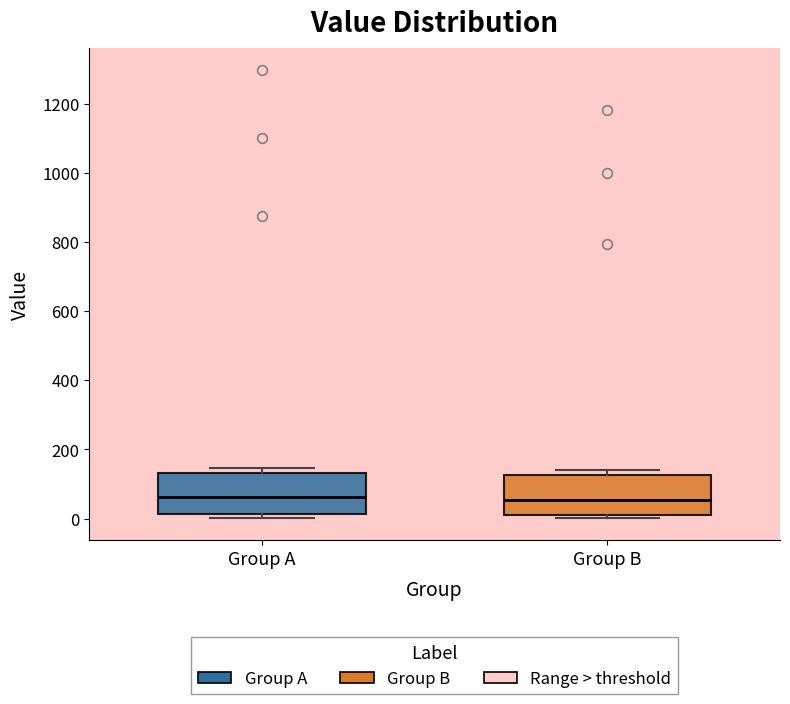

Reading left to right, read every box against the y-axis: the position of its median line, the range the box covers, and the ends of its whiskers. The values are not printed on the chart, so give them approximately, as read against the axis.

Group A: median 60, box 20 to 140, whiskers 0 to 140 (just above the box's upper edge)
Group B: median 60, box 20 to 120, whiskers 0 to 140